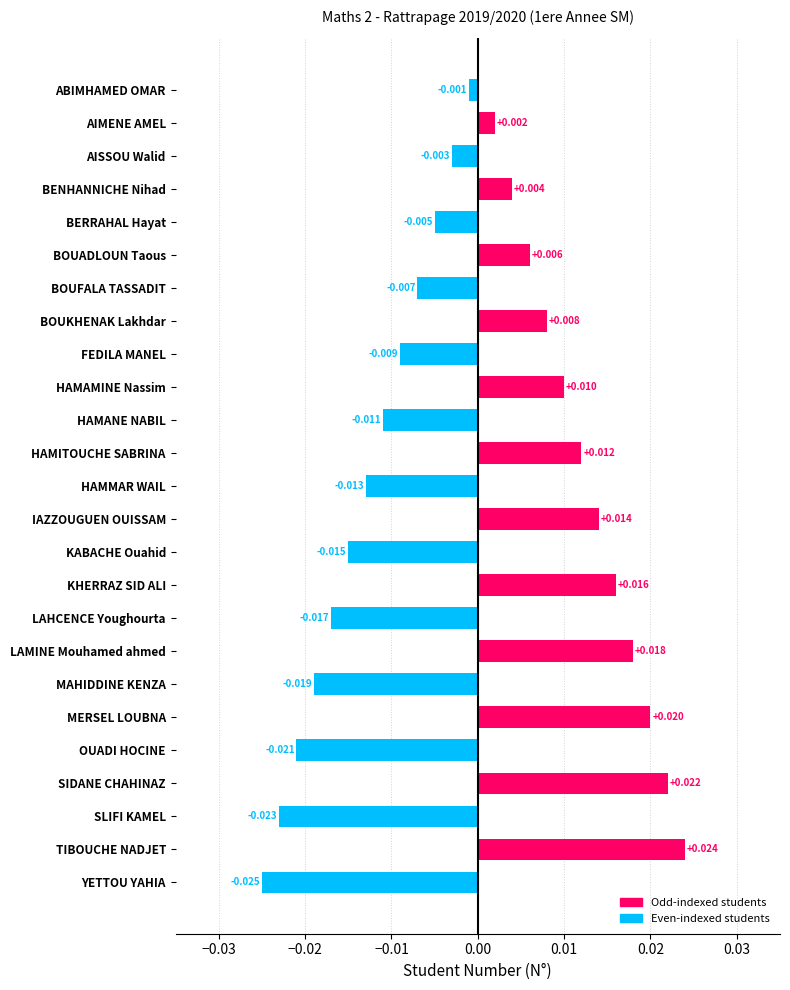

Count the number of categories in the chart.

25